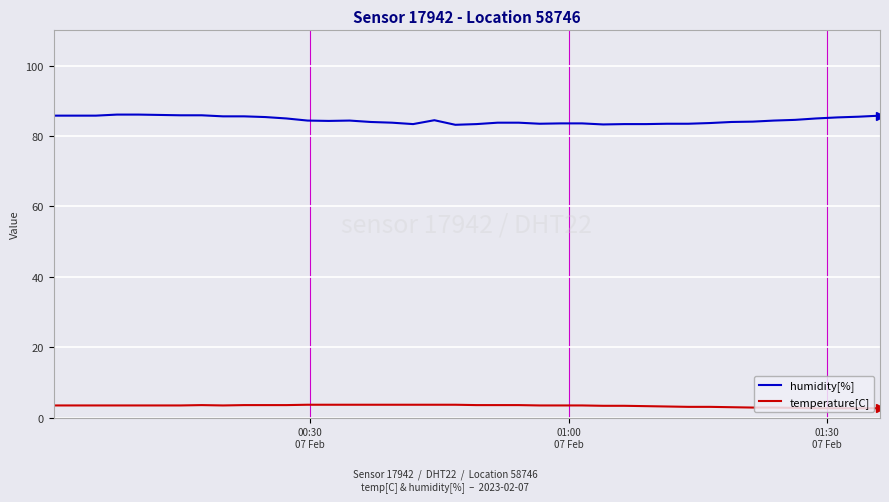

Rank the series by their average value, from highest to lowest.

humidity[%], temperature[C]